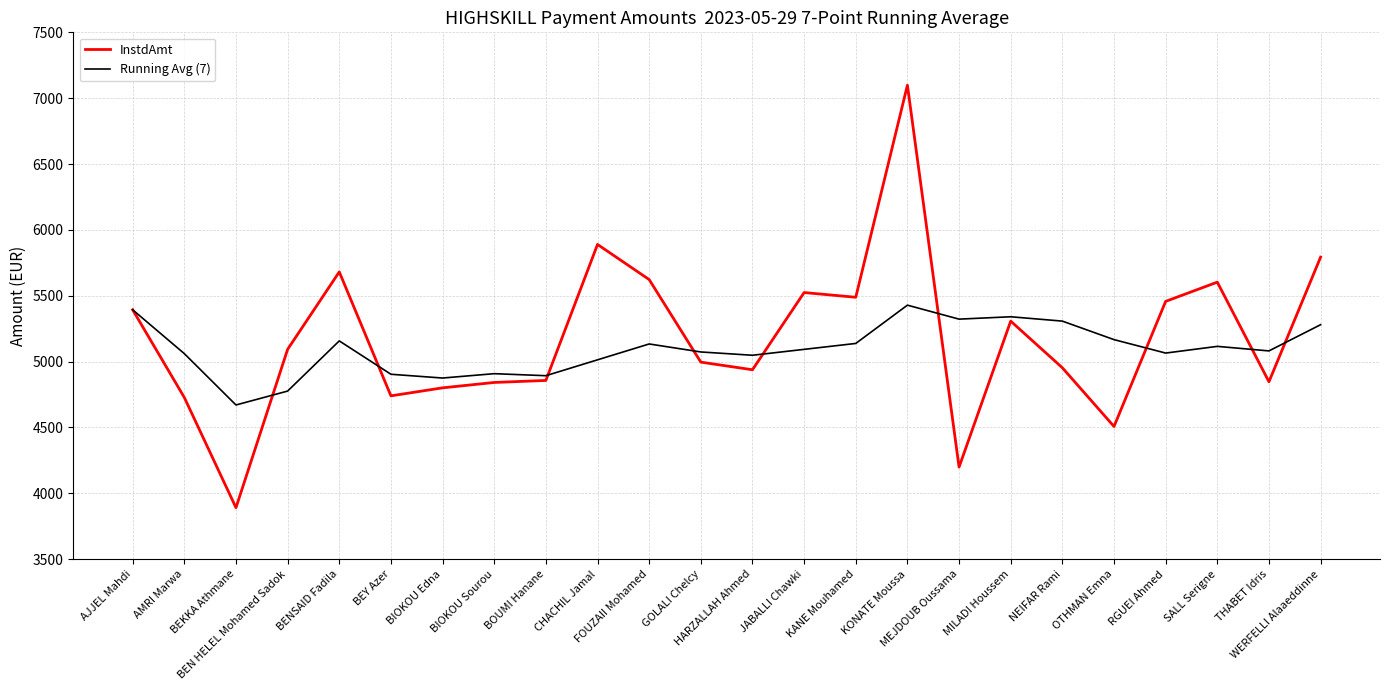

Rank the series by their maximum value, from highest to lowest.

InstdAmt, Running Avg (7)